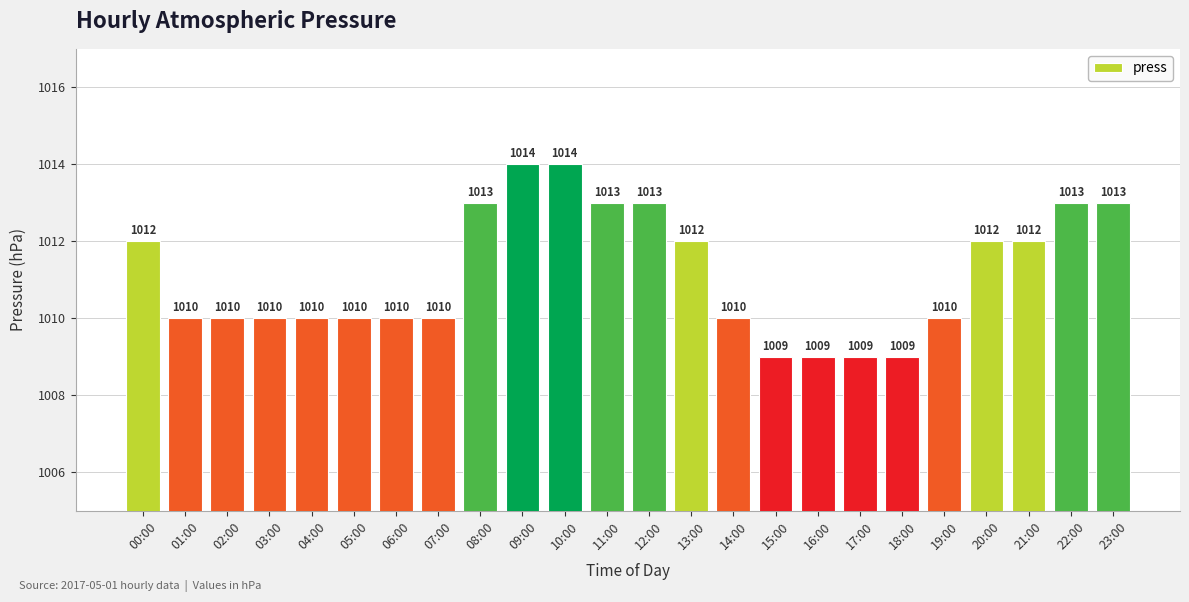

What is the smallest value displayed?

1009